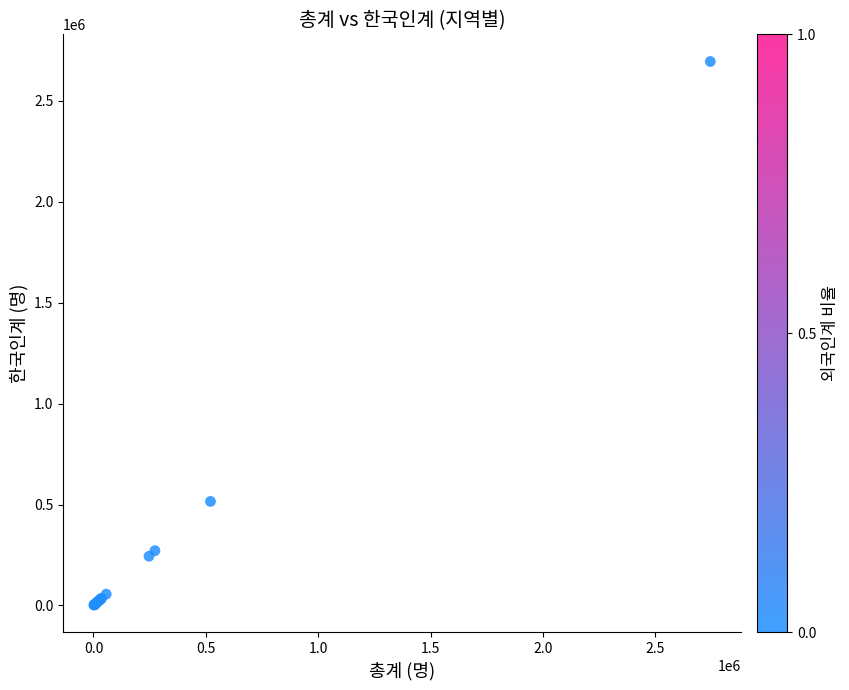

What Y value in the scatter plot is closest to 1348343?

515417